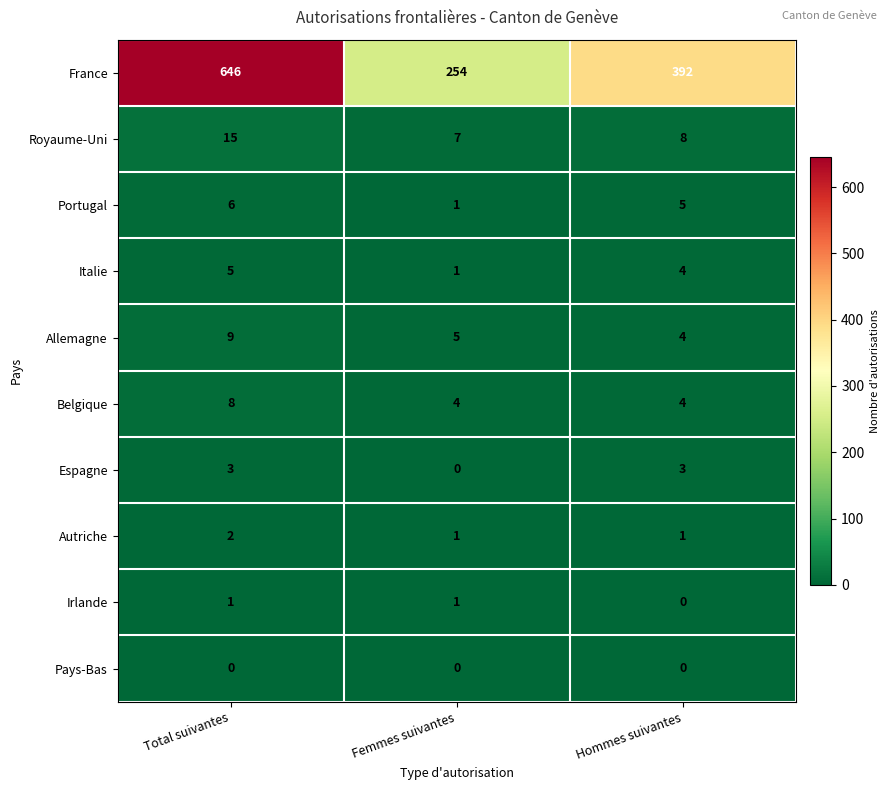

Is it true that Italie equals 1 at Femmes suivantes?

True